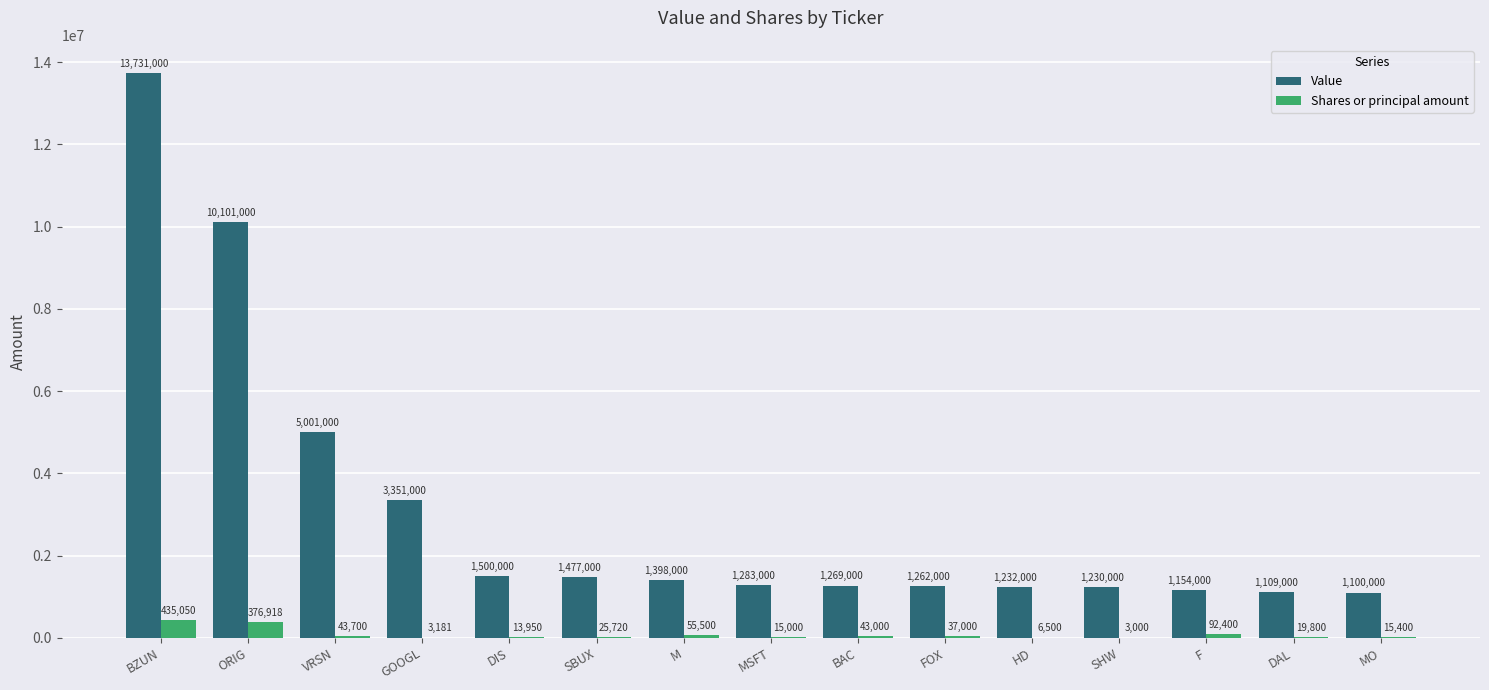

What is the approximate value of Shares or principal amount at MO, to the nearest 100?

15400